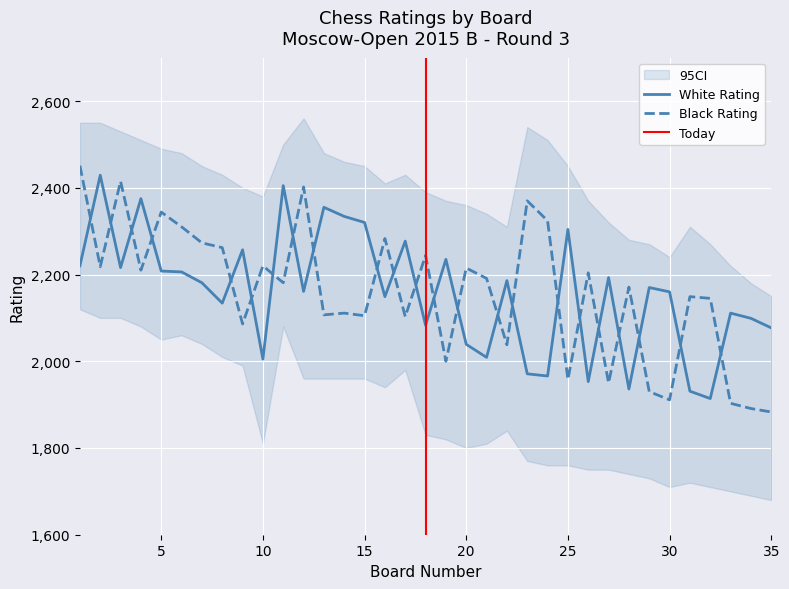

What is the difference between the White Rating values at 24 and 4?

409